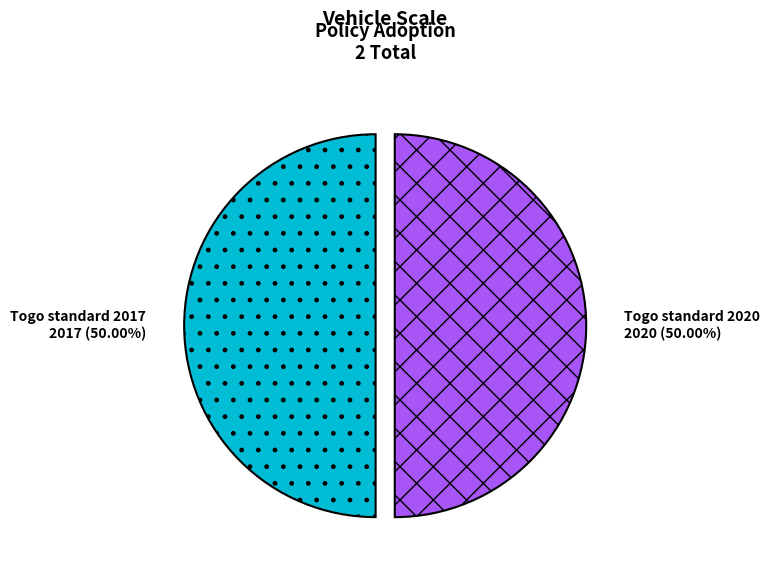

To the nearest percent, what is the average slice percentage?

50%